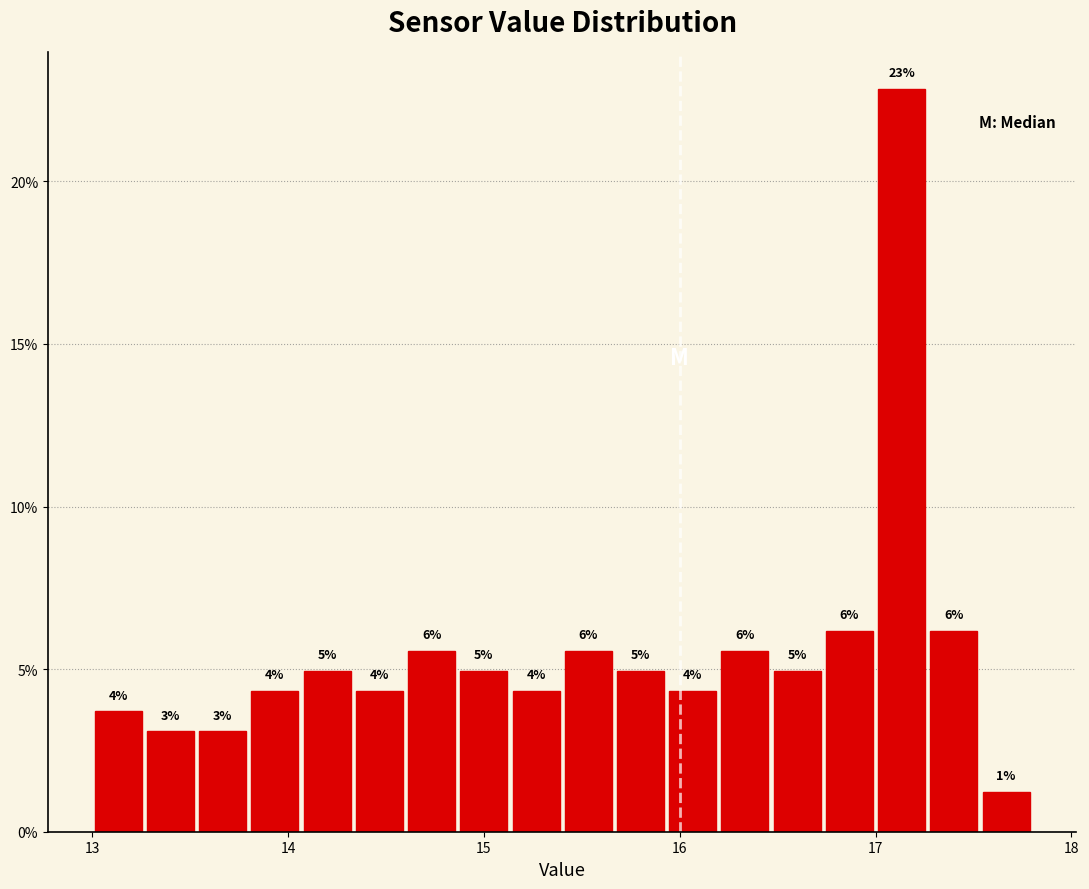

Read against the x-axis, roughly where is the centre of the tallest bar?

17.1